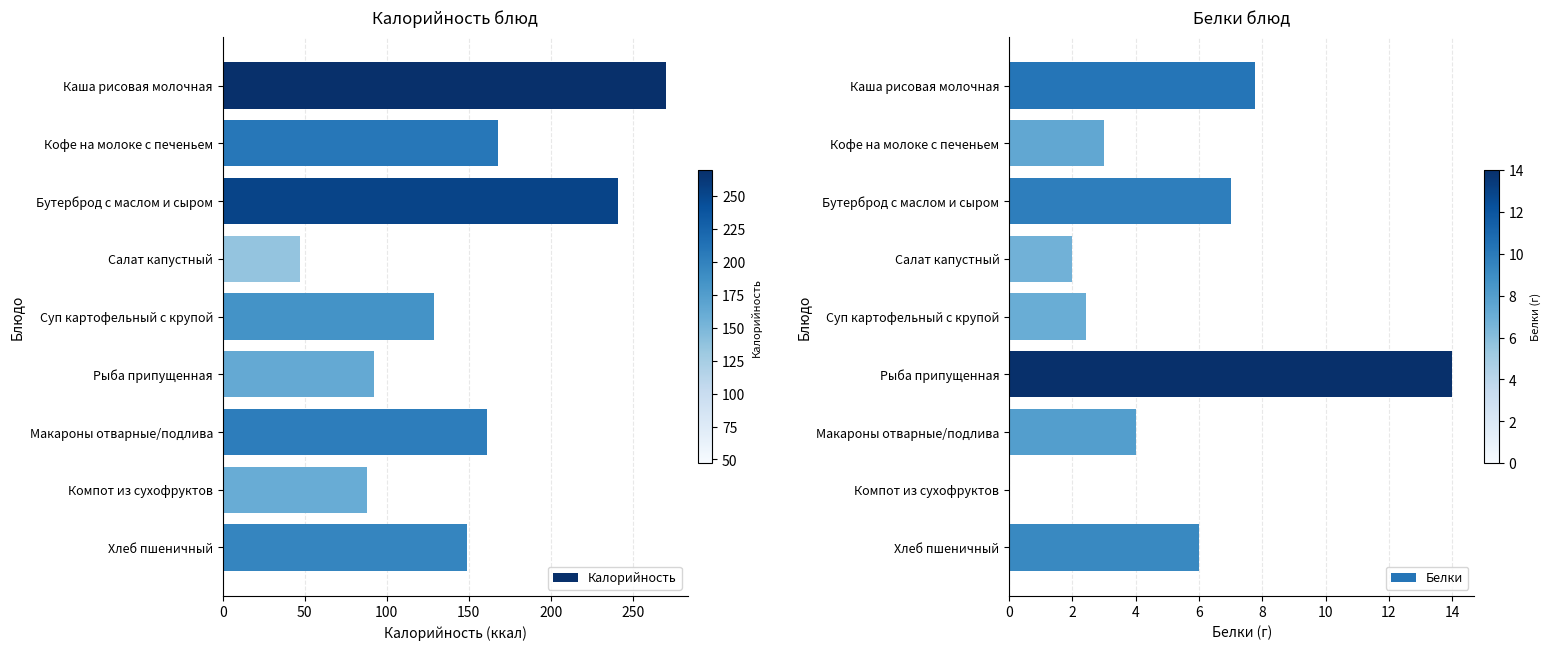

List the series in order of their overall mean, lowest first.

Белки, Калорийность